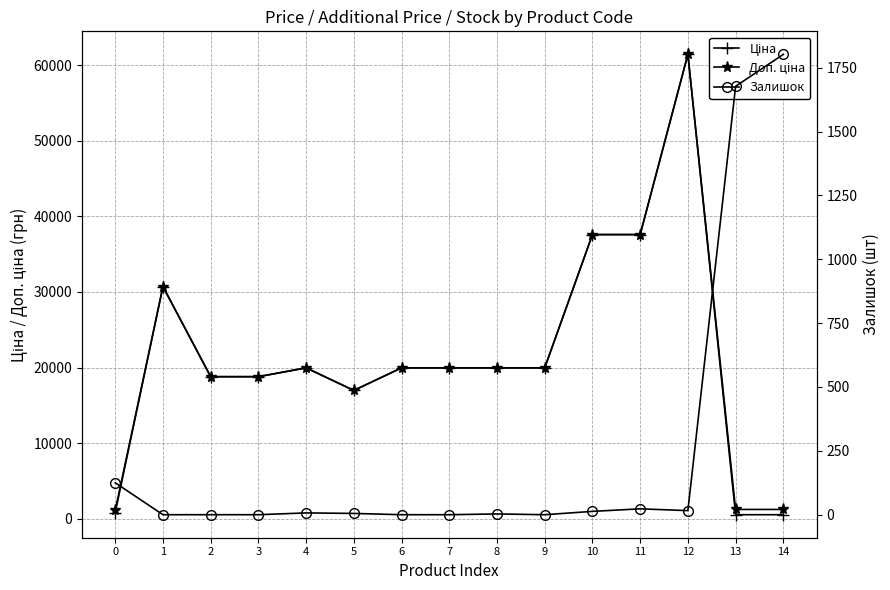

At how many categories does at least one series exceed 47096?

1